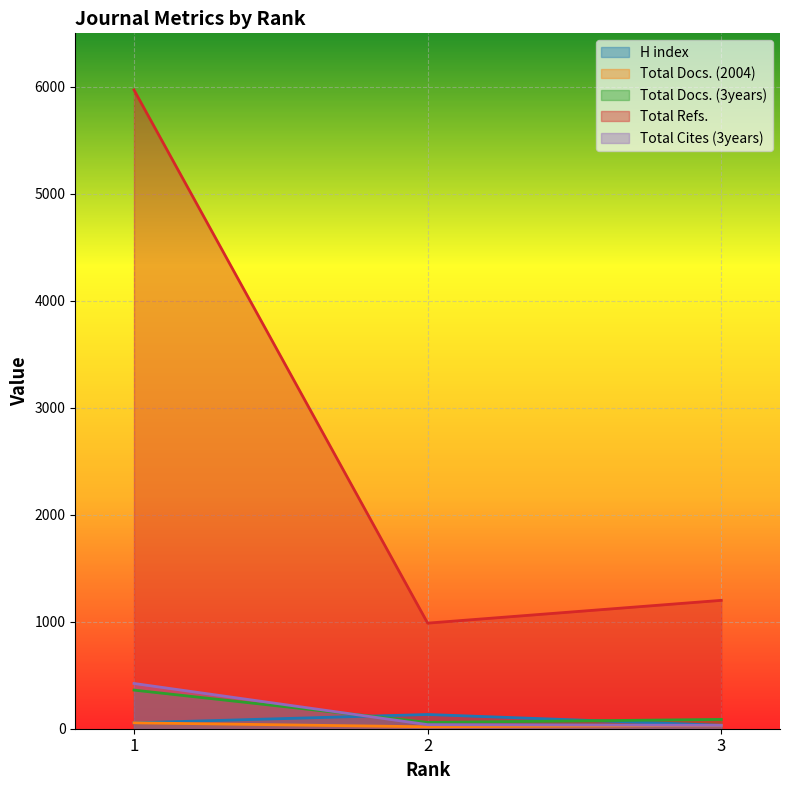

Reading left to right, list all the values displayed in this chart.

H index: 1=55	2=133	3=32
Total Docs. (2004): 1=55	2=18	3=32
Total Docs. (3years): 1=361	2=59	3=87
Total Refs.: 1=5971	2=987	3=1200
Total Cites (3years): 1=423	2=38	3=32